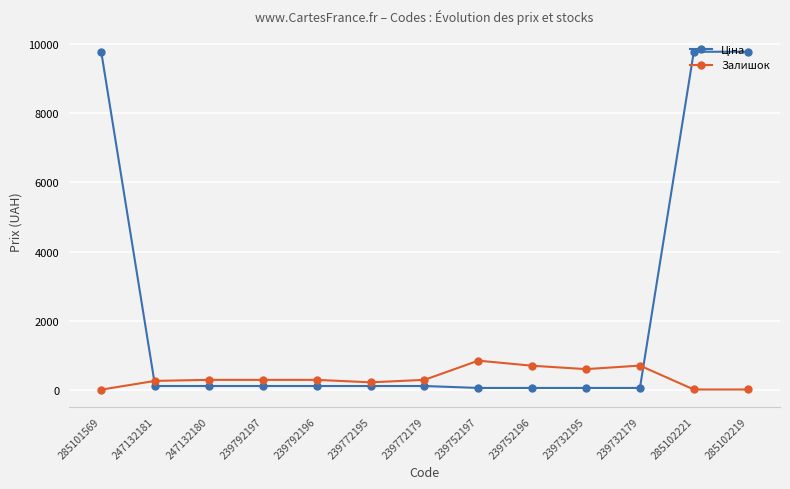

What position from the left is 285101569?

1